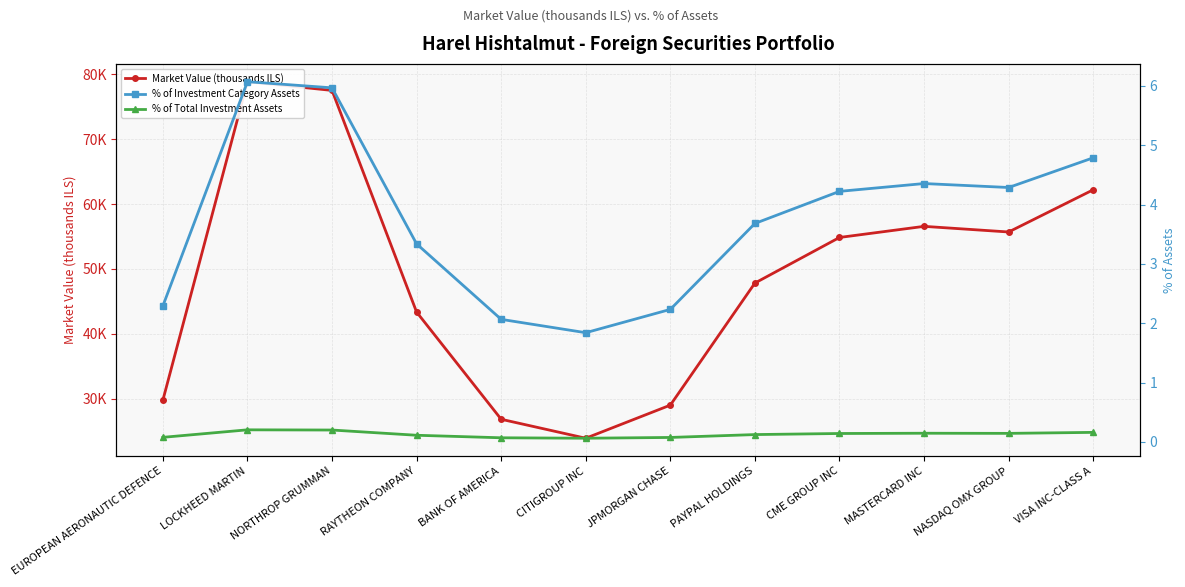

Reading right to left, list all the values displayed in this chart.

Market Value (thousands ILS): 62.2	55.7	56.6	54.8	47.8	29.0	23.9	26.8	43.3	77.5	78.8	29.8
% of Investment Category Assets: 4.8	4.3	4.4	4.2	3.7	2.2	1.8	2.1	3.3	6.0	6.1	2.3
% of Total Investment Assets: 0.2	0.1	0.1	0.1	0.1	0.1	0.1	0.1	0.1	0.2	0.2	0.1